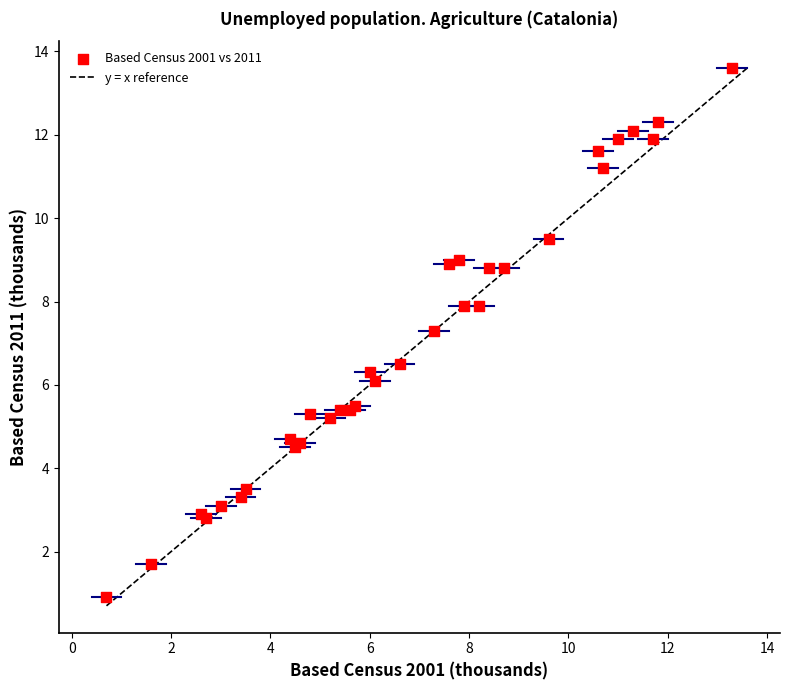

What Y value in the scatter plot is closest to 7?

7.3